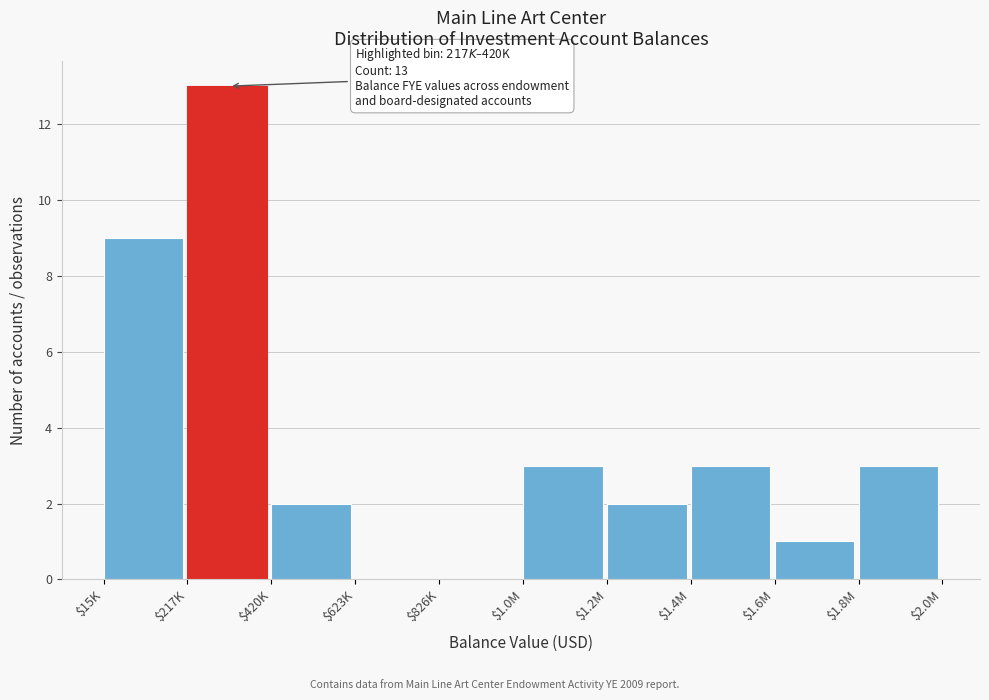

What is the greatest value displayed?

13